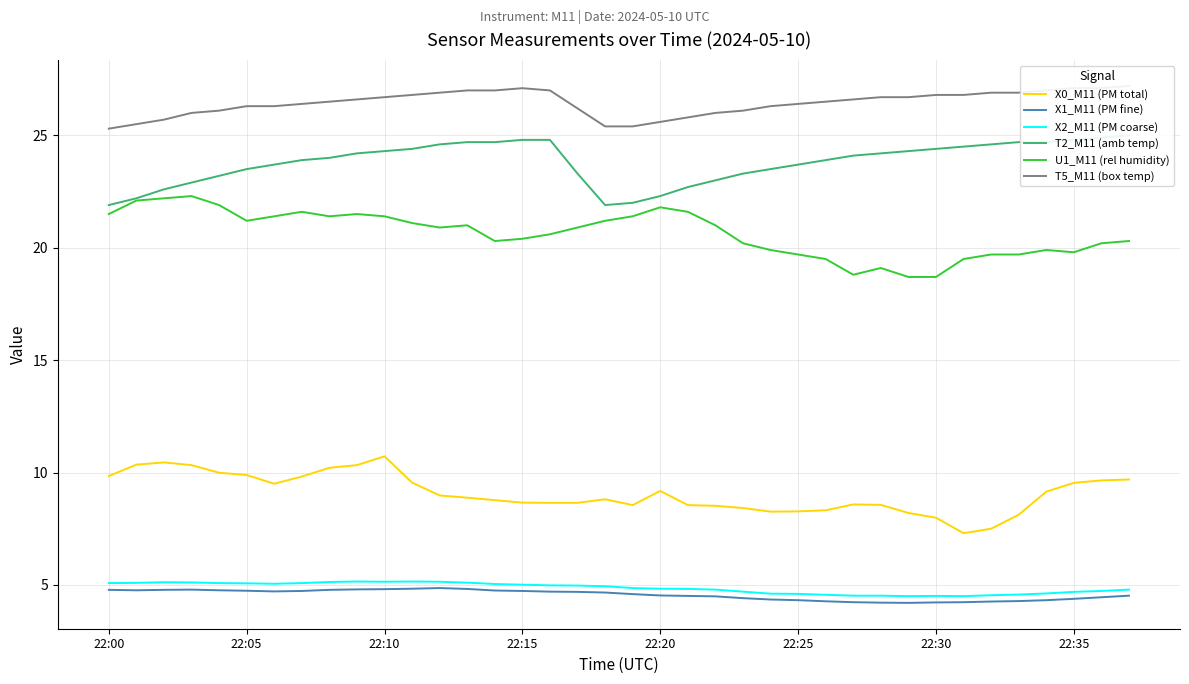

What is the greatest value displayed?

27.2